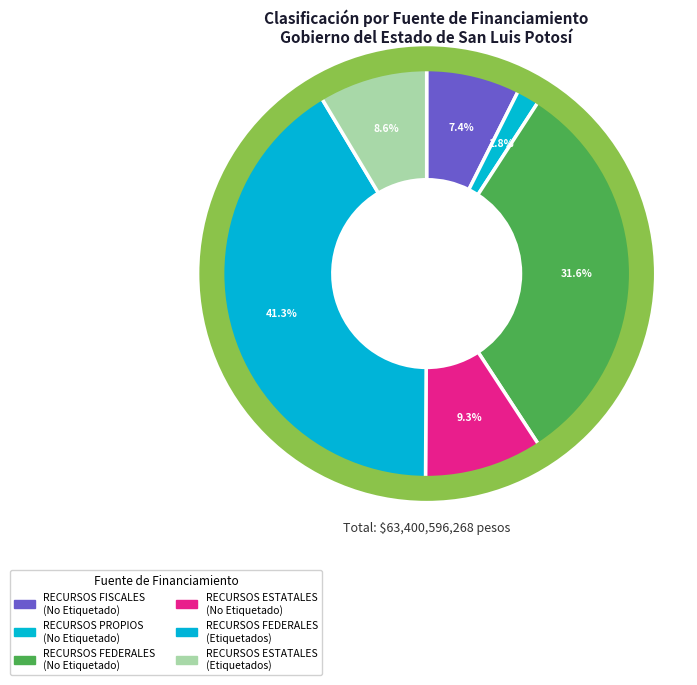

Count the number of slices in the pie.

6